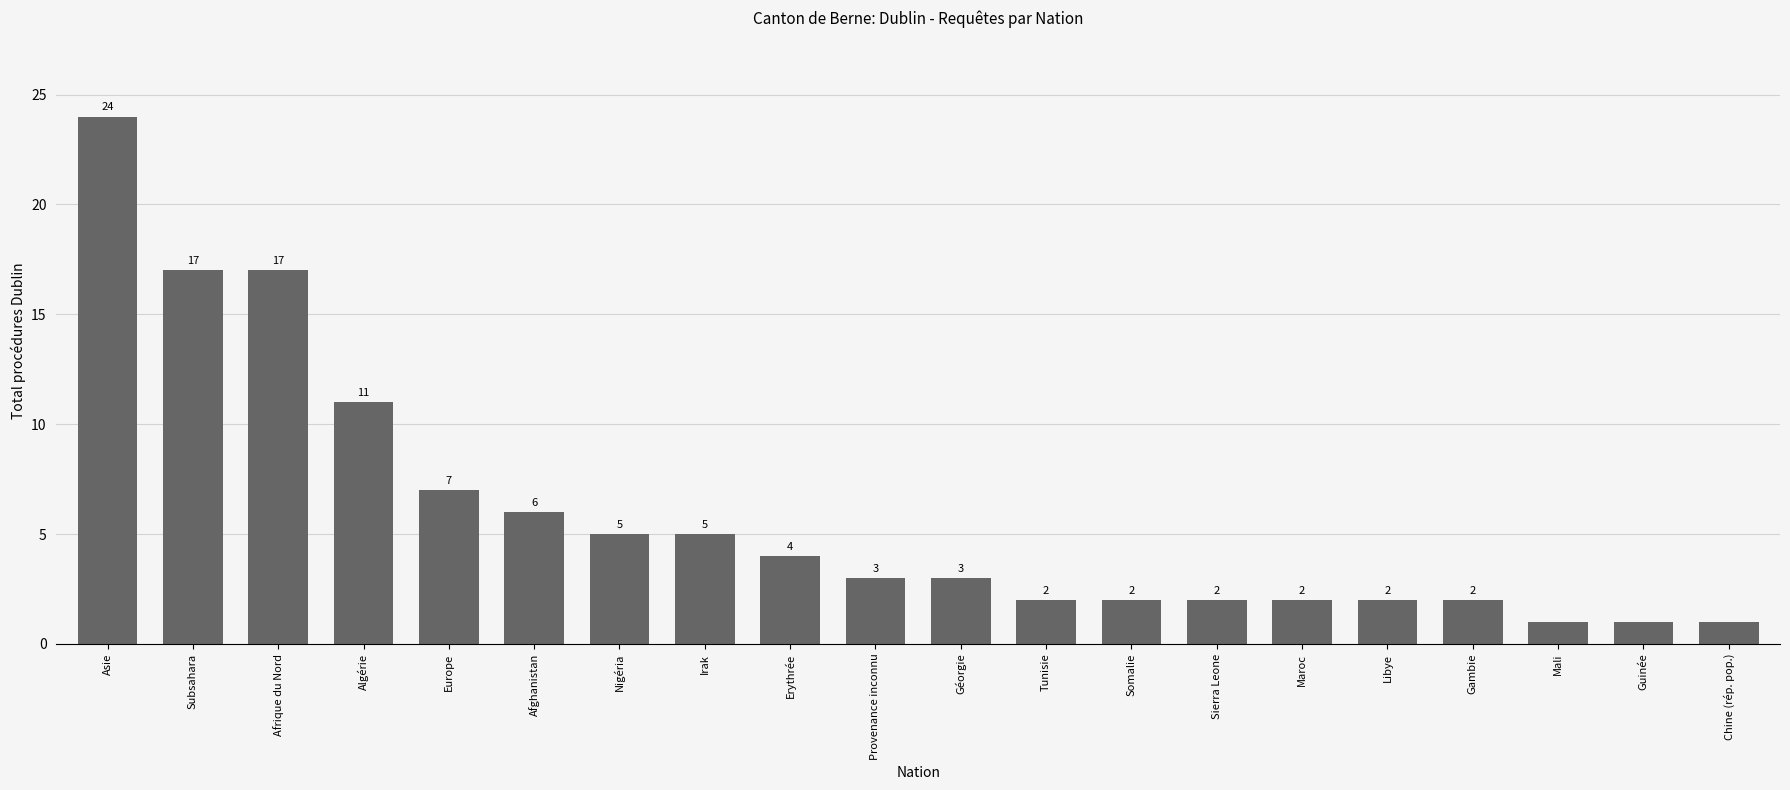

What is the label of the 18th bar from the left?

Mali